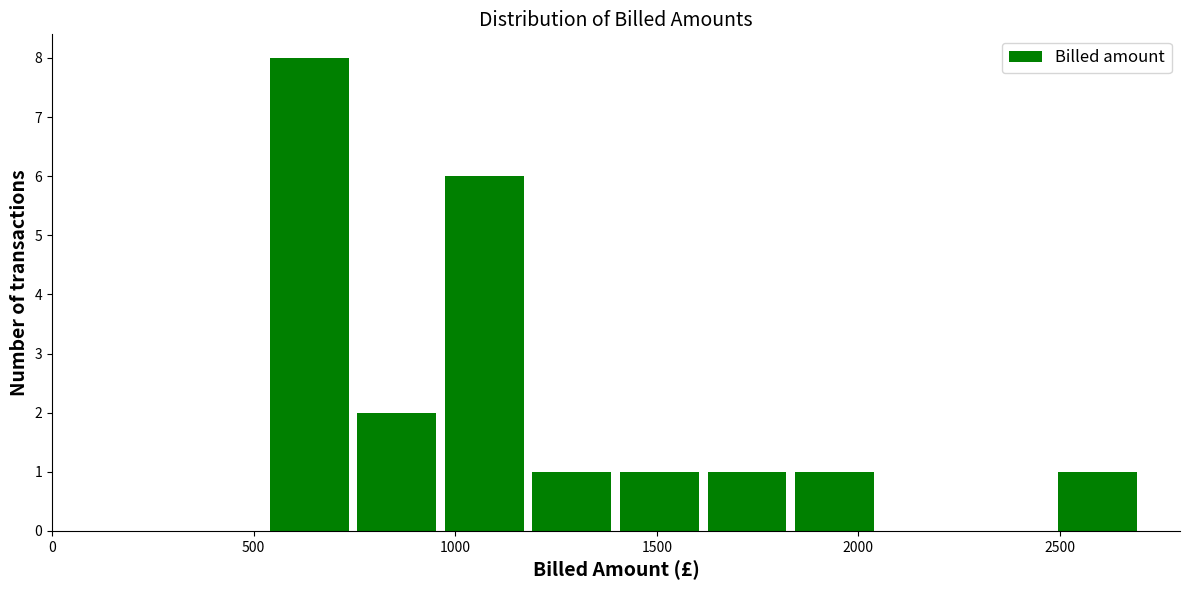

Reading left to right, list every bar in this chart as the range it spans on the x-axis followed by its height. Neither the bar edges nor the heights are printed on the chart, so give them approximately, as read against the axes.

550 to 750: 8
750 to 950: 2
950 to 1200: 6
1200 to 1400: 1
1400 to 1650: 1
1650 to 1850: 1
1850 to 2050: 1
2050 to 2300: 0
2300 to 2500: 0
2500 to 2700: 1